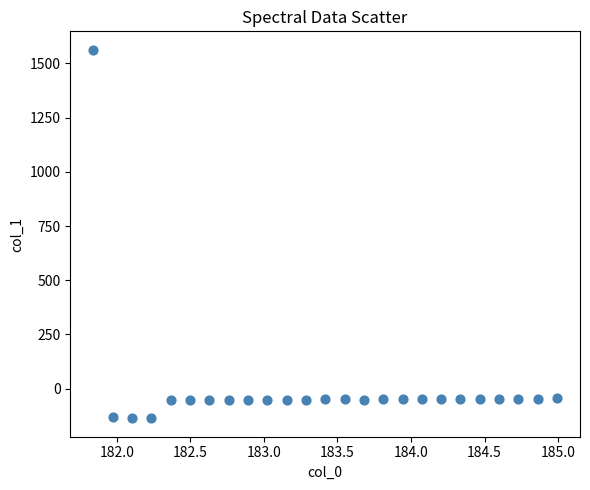

What is the range of X values (max minus min)?

3.1